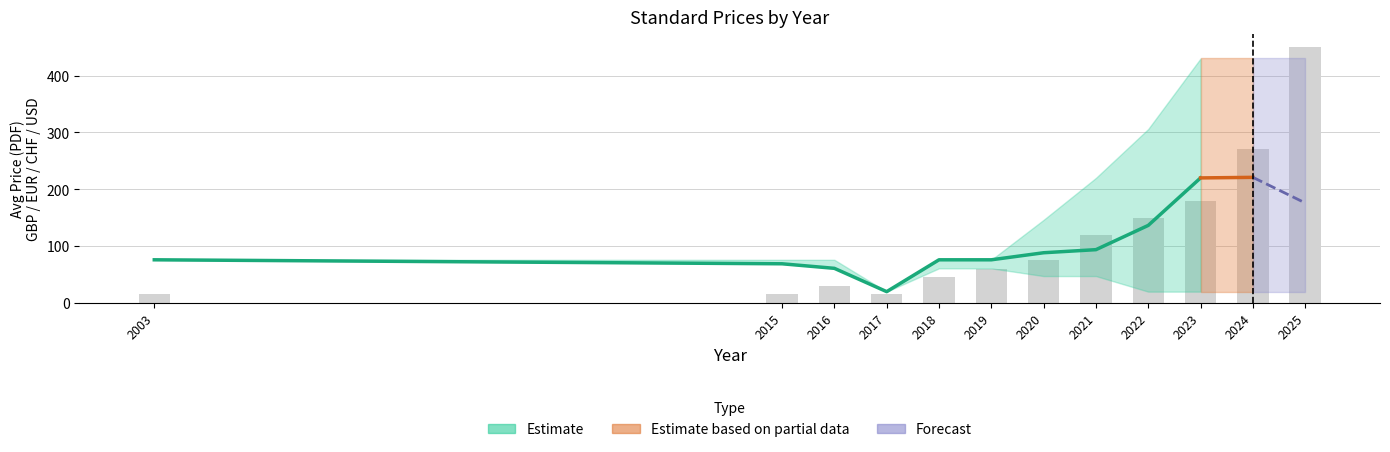

Is it true that Min Price (PDF) equals 23.9 at 2018?

False